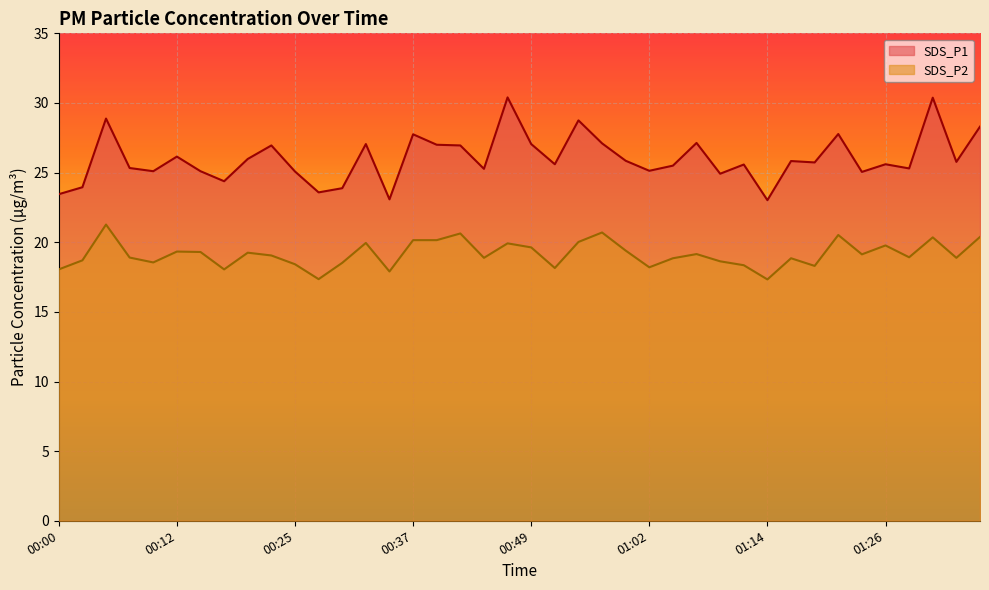

Reading left to right, list all the values displayed in this chart.

SDS_P1: 00:00=23.4	00:02=23.9	00:05=28.9	00:07=25.3	00:10=25.1	00:12=26.1	00:15=25.1	00:17=24.4	00:20=26.0	00:22=26.9	00:25=25.1	00:27=23.6	00:30=23.9	00:32=27.1	00:34=23.1	00:37=27.8	00:39=27.0	00:42=26.9	00:44=25.3	00:47=30.4	00:49=27.1	00:52=25.6	00:54=28.8	00:57=27.1	00:59=25.9	01:02=25.1	01:04=25.5	01:07=27.1	01:09=24.9	01:11=25.6	01:14=23.0	01:16=25.8	01:19=25.7	01:21=27.8	01:24=25.1	01:26=25.6	01:29=25.3	01:31=30.4	01:33=25.8	01:36=28.3
SDS_P2: 00:00=18.1	00:02=18.7	00:05=21.3	00:07=18.9	00:10=18.6	00:12=19.3	00:15=19.3	00:17=18.1	00:20=19.2	00:22=19.1	00:25=18.4	00:27=17.4	00:30=18.5	00:32=19.9	00:34=17.9	00:37=20.1	00:39=20.1	00:42=20.6	00:44=18.9	00:47=19.9	00:49=19.6	00:52=18.1	00:54=20.0	00:57=20.7	00:59=19.4	01:02=18.2	01:04=18.9	01:07=19.1	01:09=18.6	01:11=18.4	01:14=17.3	01:16=18.9	01:19=18.3	01:21=20.5	01:24=19.1	01:26=19.8	01:29=18.9	01:31=20.4	01:33=18.9	01:36=20.4